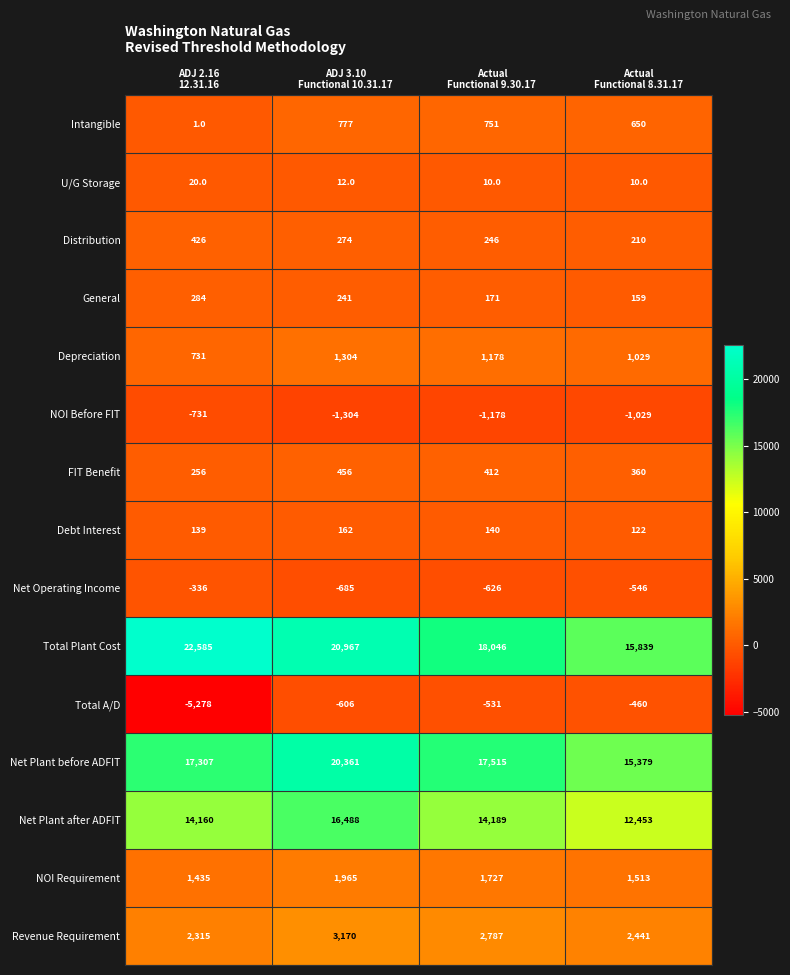

At which category is the sum across all series the highest?

ADJ 3.10
Functional 10.31.17